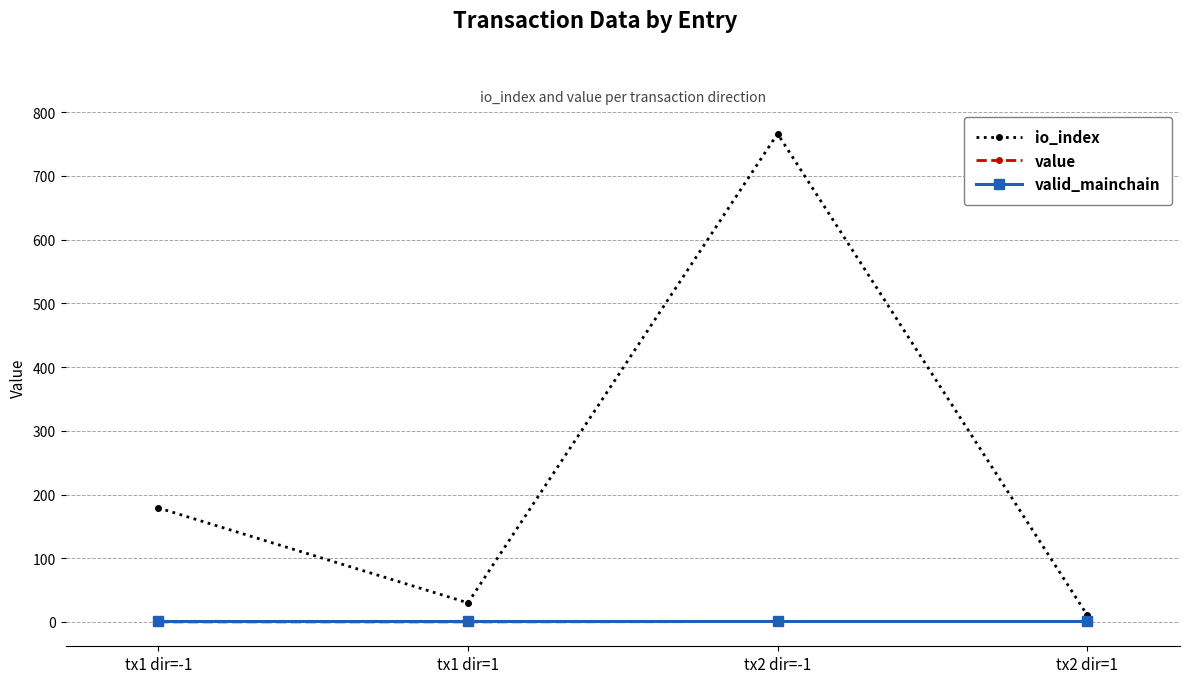

What is the total value across all series at tx2 dir=1?

12.7